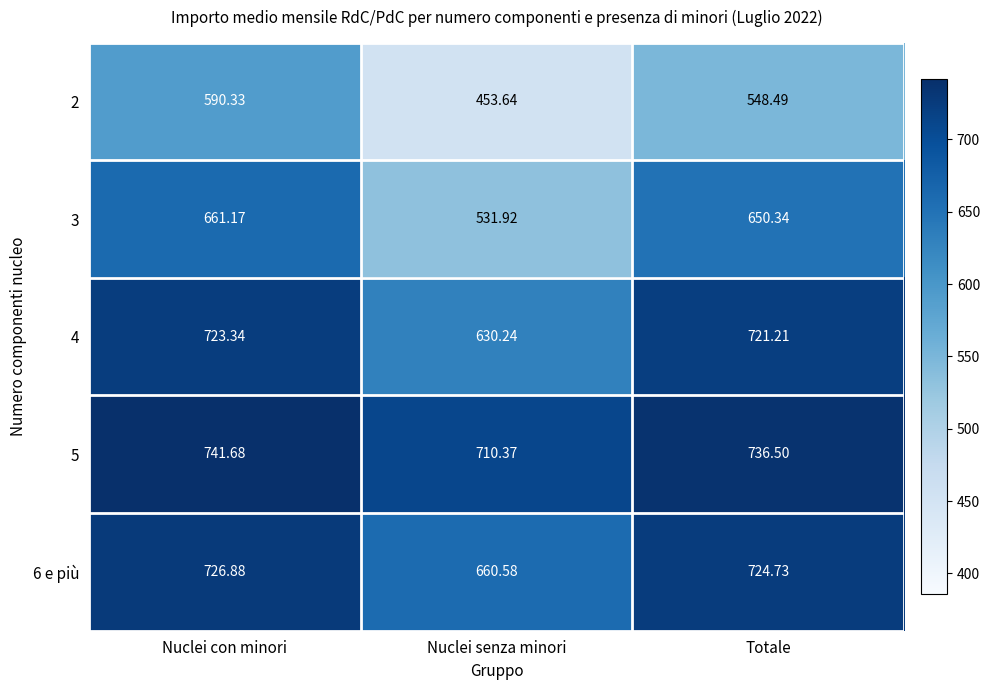

How many data points does each series have?

3